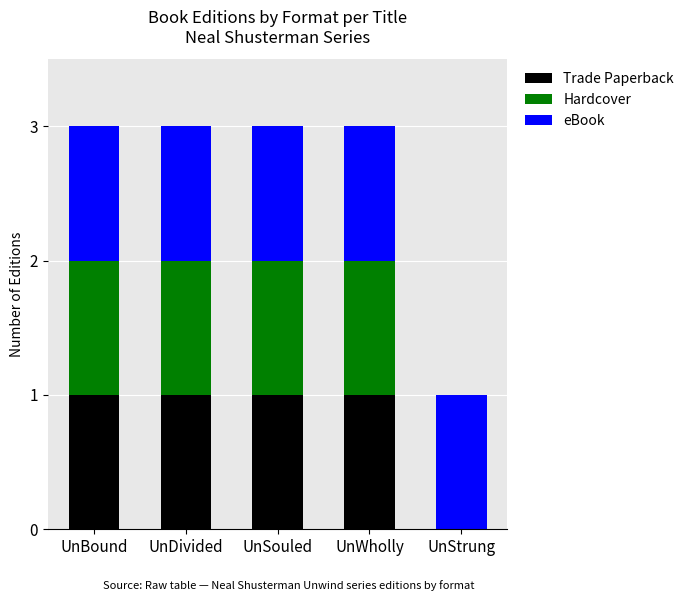

True or false: Trade Paperback has a value of 1 at UnBound.

True